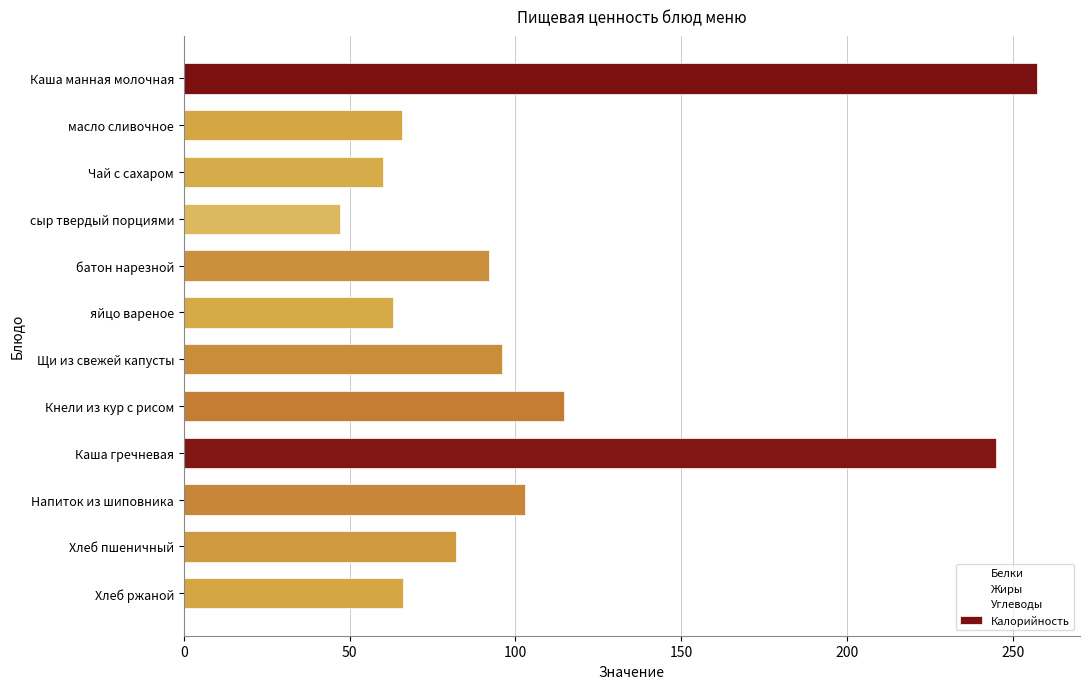

Approximately how many times larger is the value at масло сливочное compared to Каша гречневая?

0.3